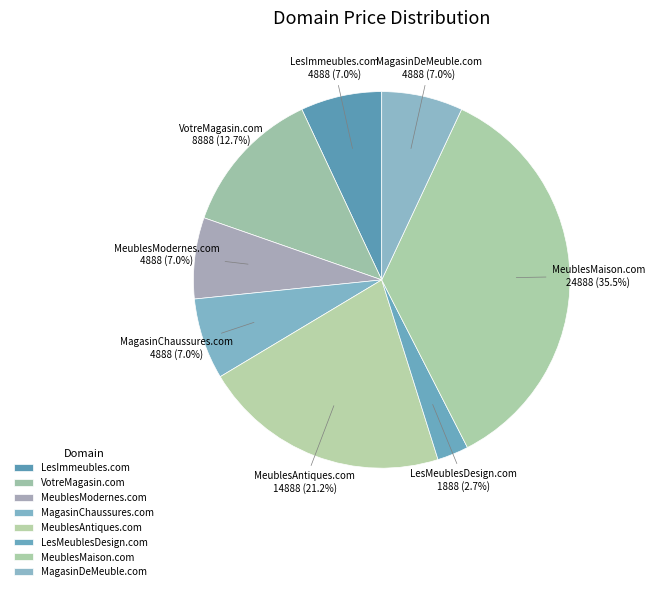

Is there a majority slice in this chart?

No